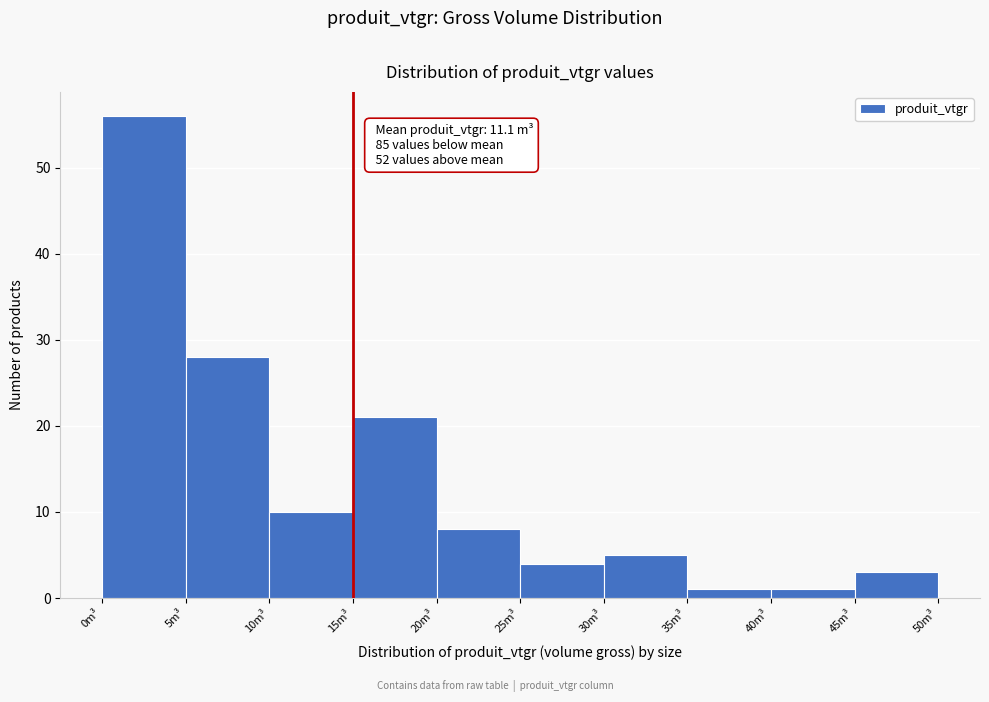

Which range on the x-axis has the tallest bar?

0 to 5